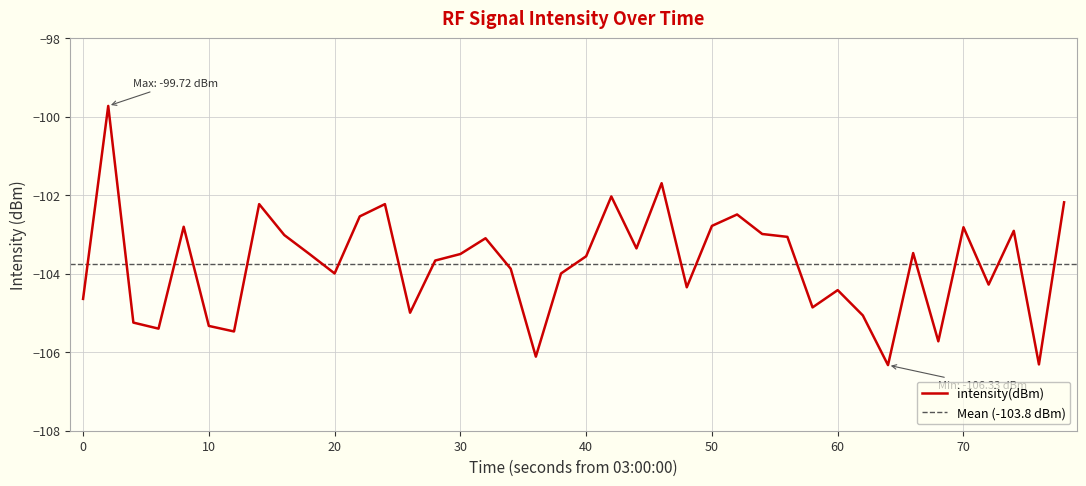

What is the minimum value shown in the chart?

-106.3